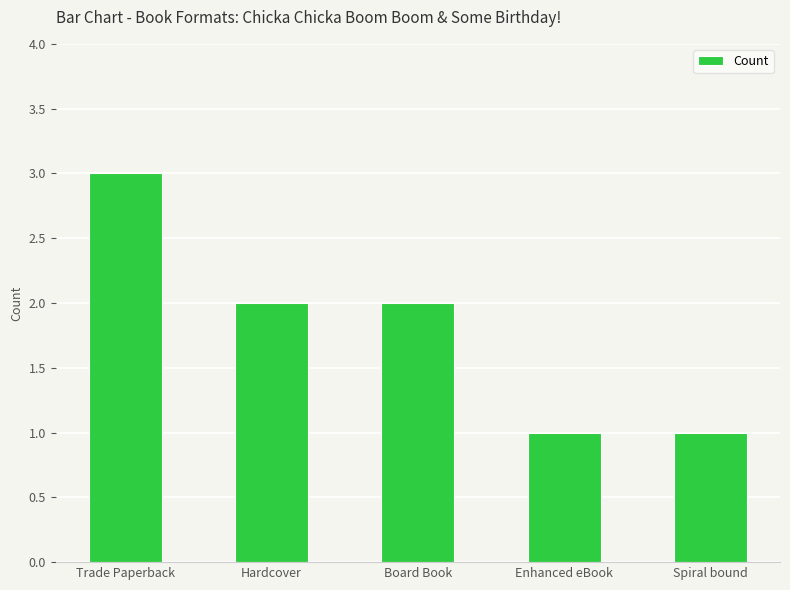

Which category has the highest value across all series?

Trade Paperback